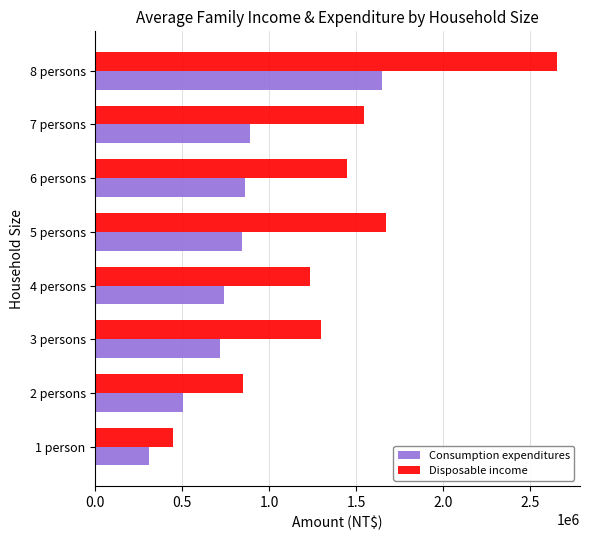

Which series changed the most between 3 persons and 5 persons?

Disposable income